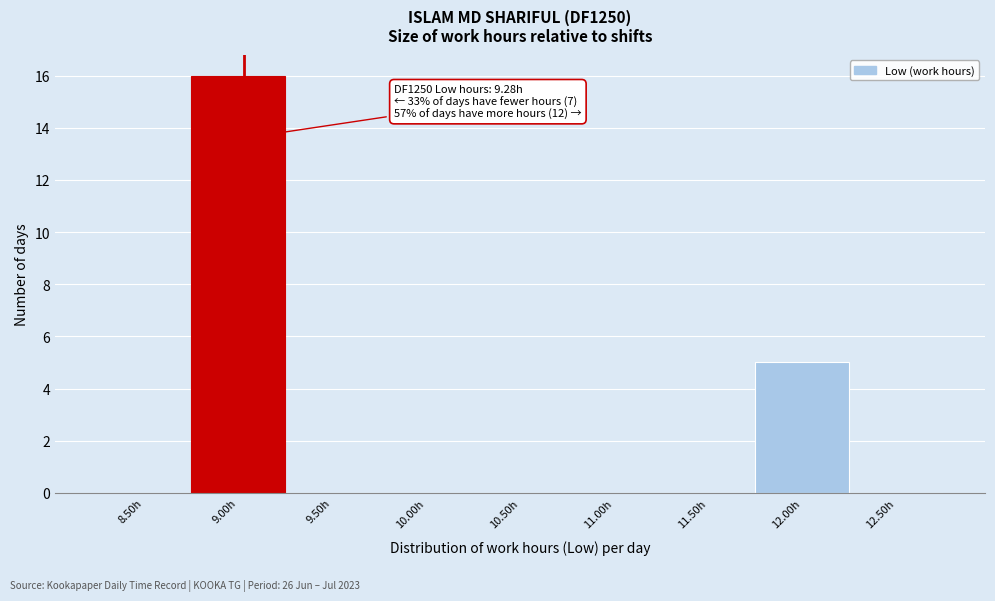

Reading left to right, transcribe all the data shown in this chart.

8.50h=0	9.00h=16	9.50h=0	10.00h=0	10.50h=0	11.00h=0	11.50h=0	12.00h=5	12.50h=0